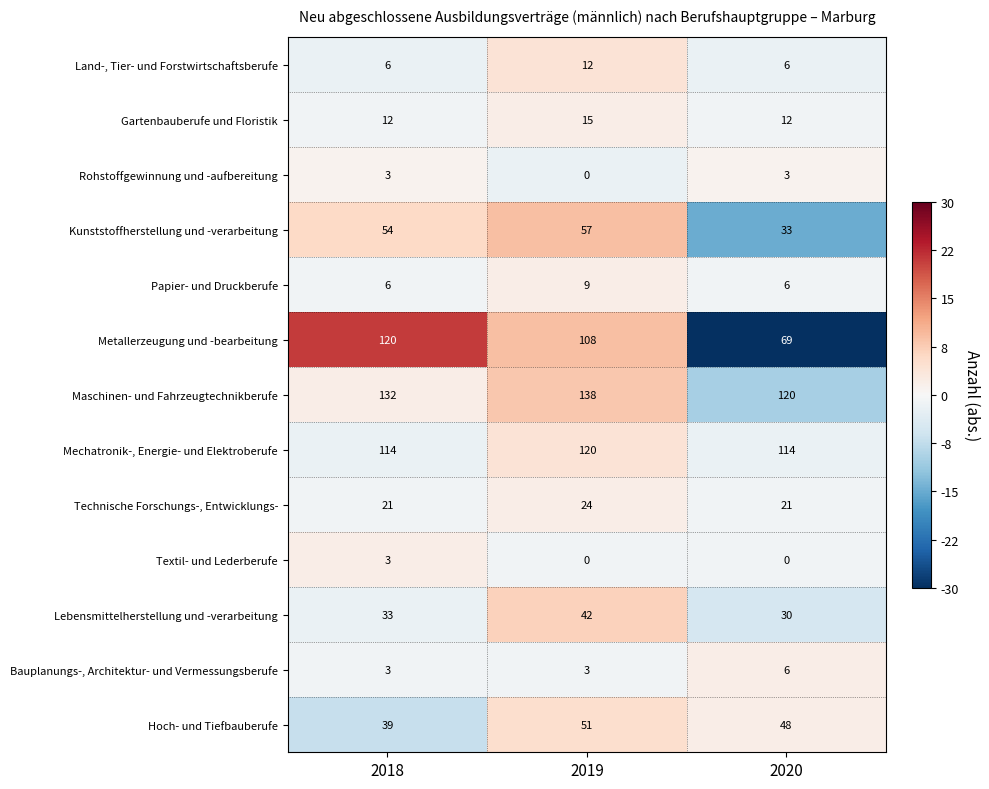

At which label does Land-, Tier- und Forstwirtschaftsberufe reach its peak?

2019